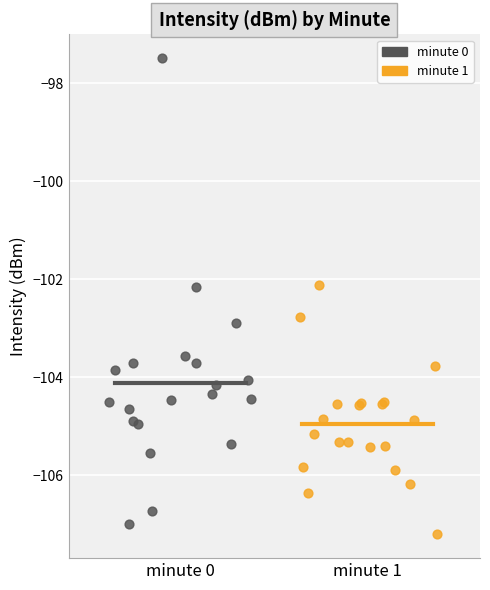

Which series reaches the maximum Y coordinate?

minute 0